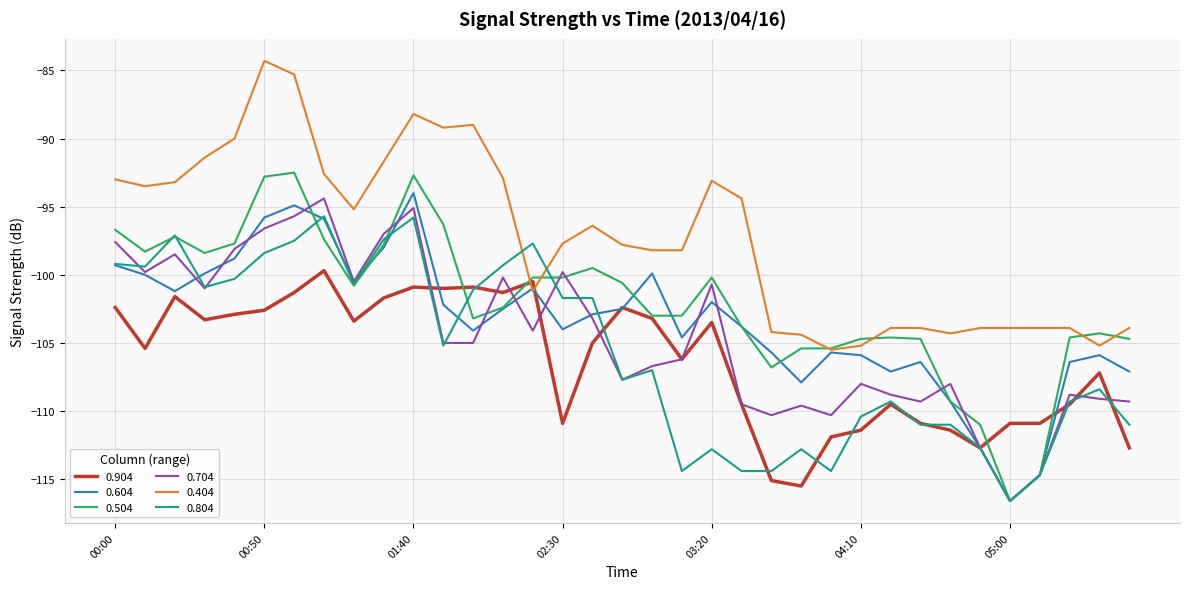

Which series has the largest total across all categories?

0.404